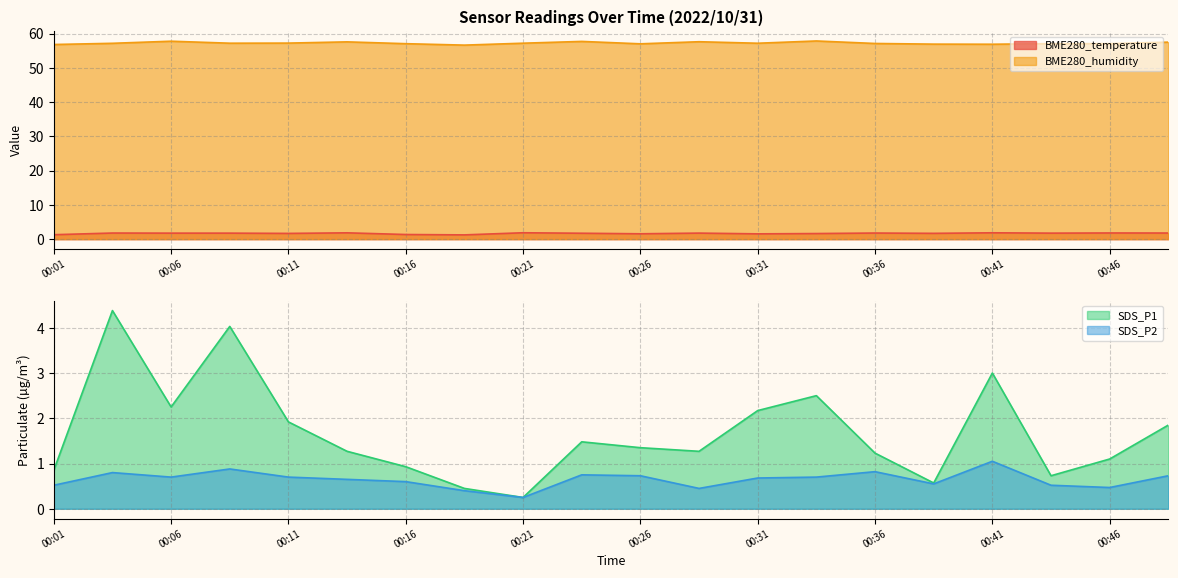

Reading right to left, transcribe all the data shown in this chart.

BME280_temperature: 1.8	1.8	1.8	1.9	1.7	1.8	1.6	1.6	1.8	1.6	1.7	1.9	1.2	1.4	1.9	1.7	1.8	1.8	1.8	1.3
BME280_humidity: 57.5	57.1	57.1	56.9	56.9	57.1	57.8	57.2	57.6	57.0	57.7	57.2	56.6	57.0	57.6	57.2	57.2	57.8	57.2	56.8
SDS_P1: 1.9	1.1	0.7	3.0	0.6	1.2	2.5	2.2	1.3	1.4	1.5	0.2	0.5	0.9	1.3	1.9	4.0	2.2	4.4	0.8
SDS_P2: 0.7	0.5	0.5	1.1	0.6	0.8	0.7	0.7	0.5	0.7	0.8	0.2	0.4	0.6	0.7	0.7	0.9	0.7	0.8	0.5